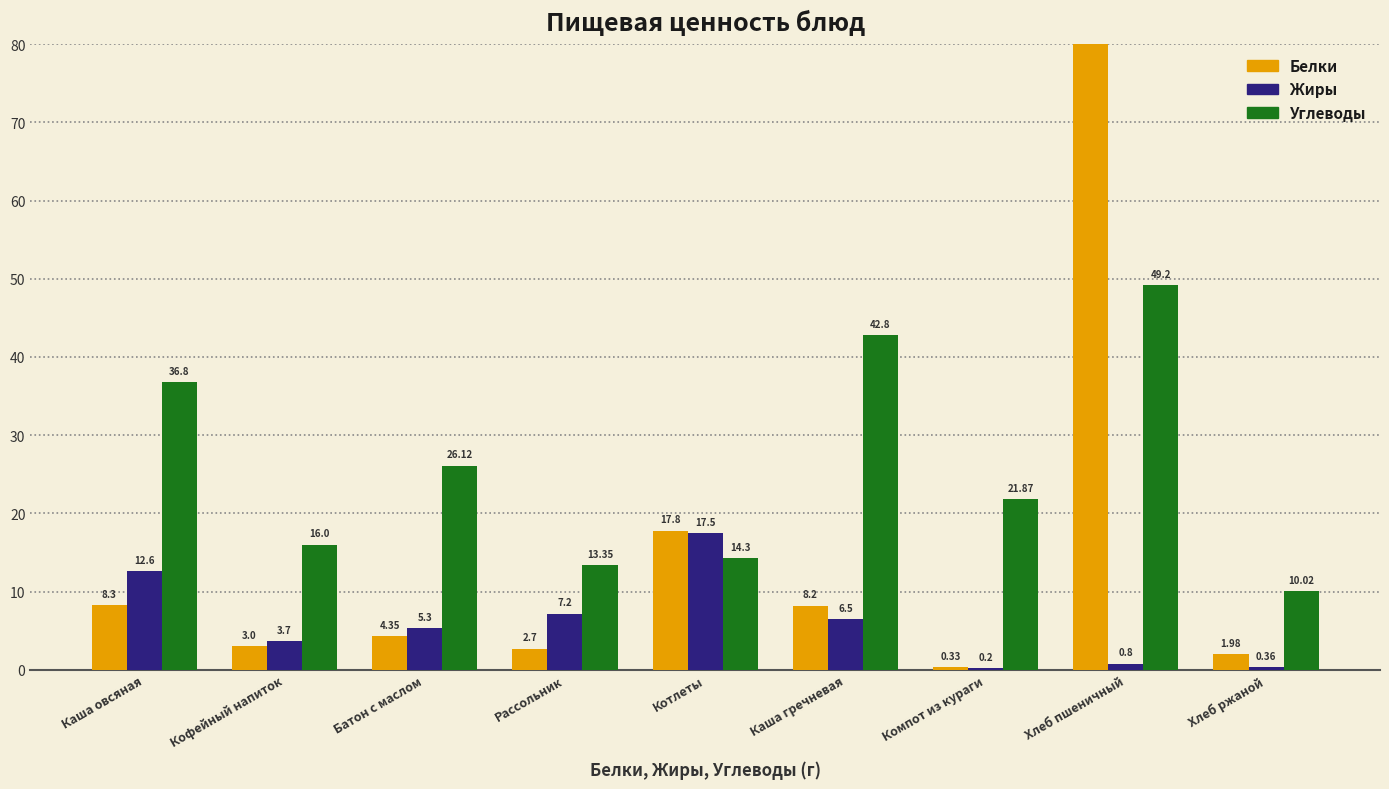

True or false: Белки has a value of 28.8 at Котлеты.

False